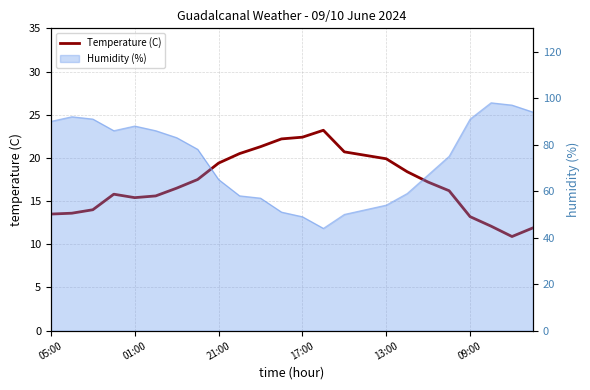

What is the value of the 16th point from the left?

20.3